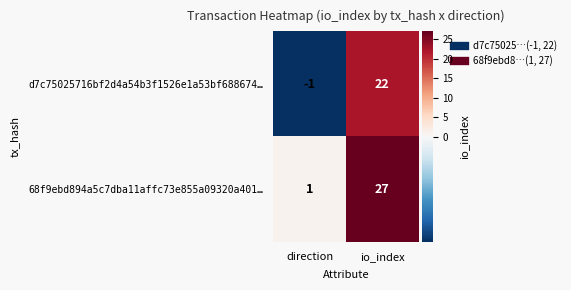

Which series changed the most between direction and io_index?

68f9ebd894a5c7dba11affc73e855a09320a401…